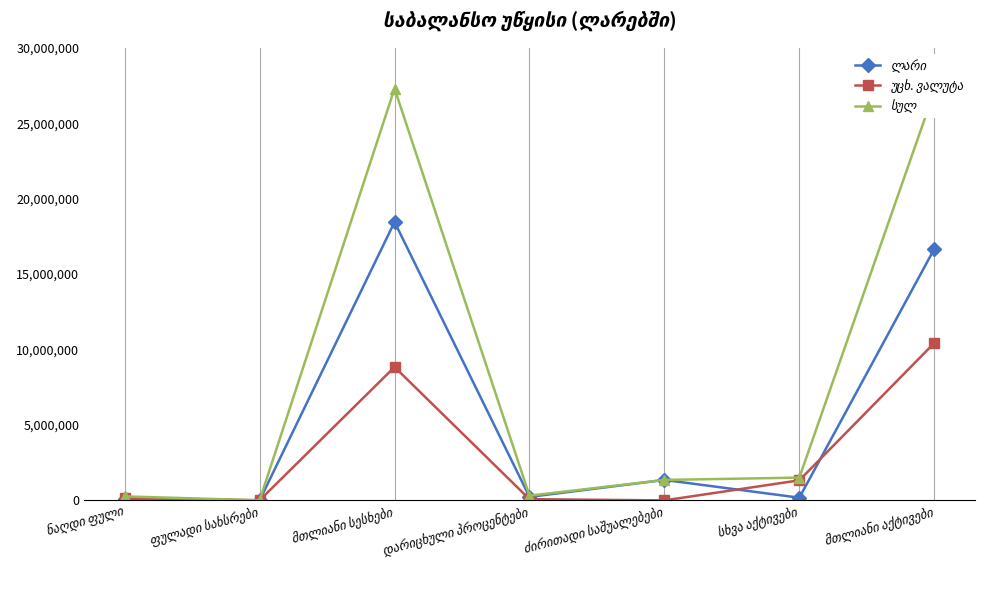

What is the greatest value displayed?

27292408